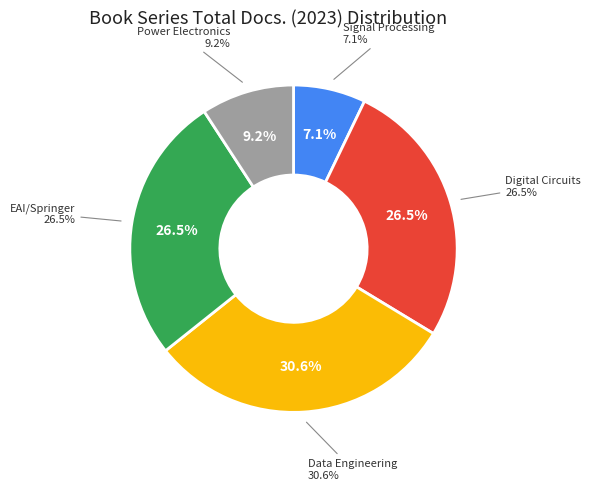

What percentage is NOT represented by Synthesis Lectures on Digital Circuits?

73.5%